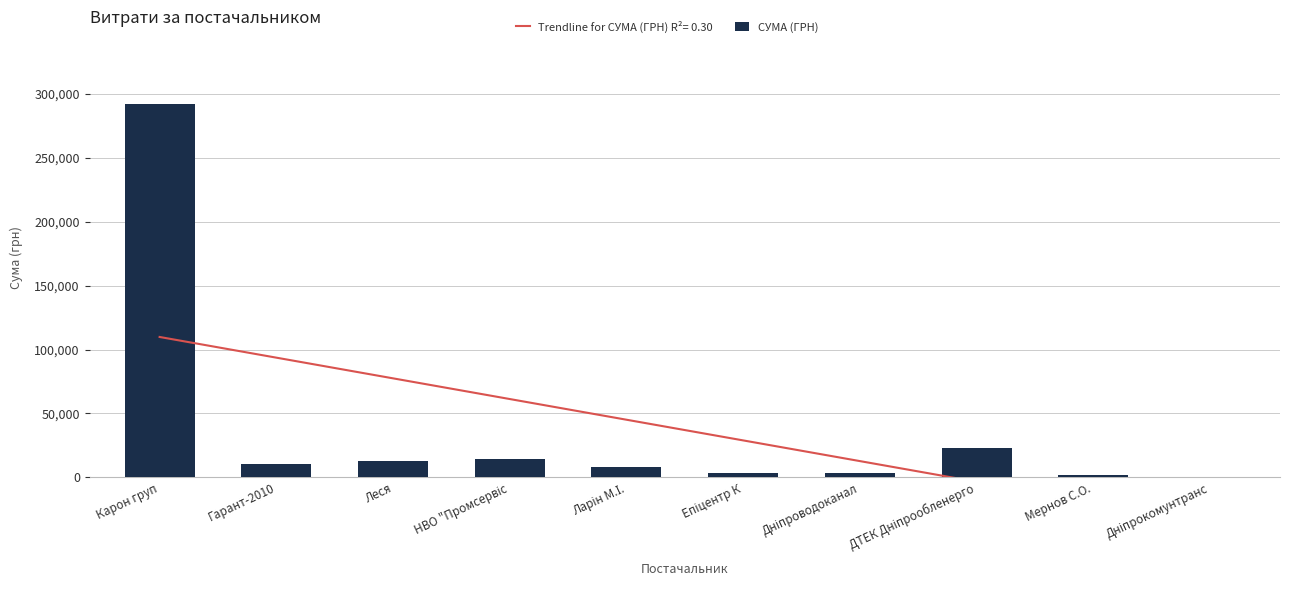

What is the difference between the values at Дніпроводоканал and Епіцентр К?

287.5